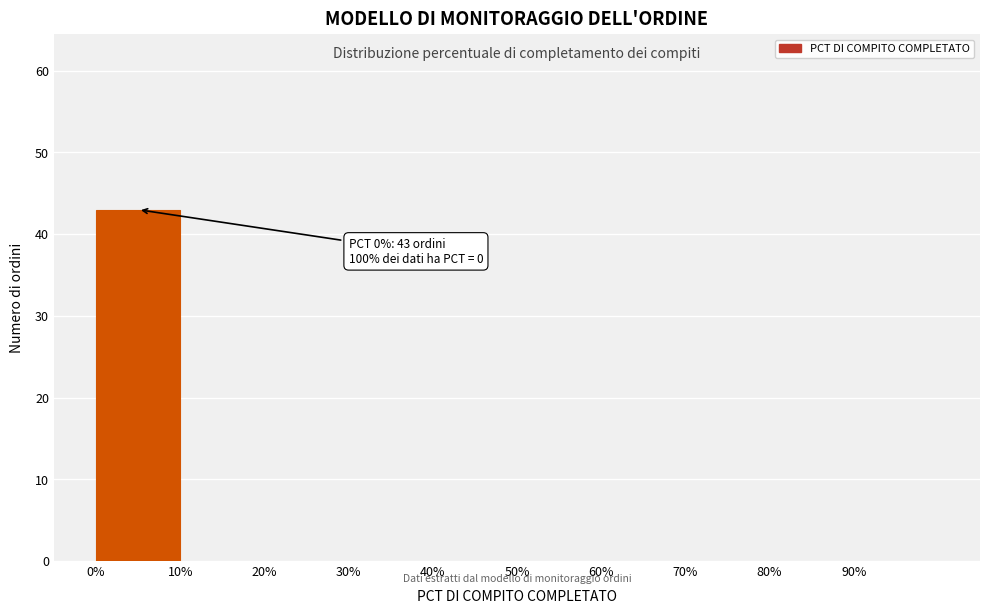

Over which range of the x-axis is the bar tallest?

0 to 10